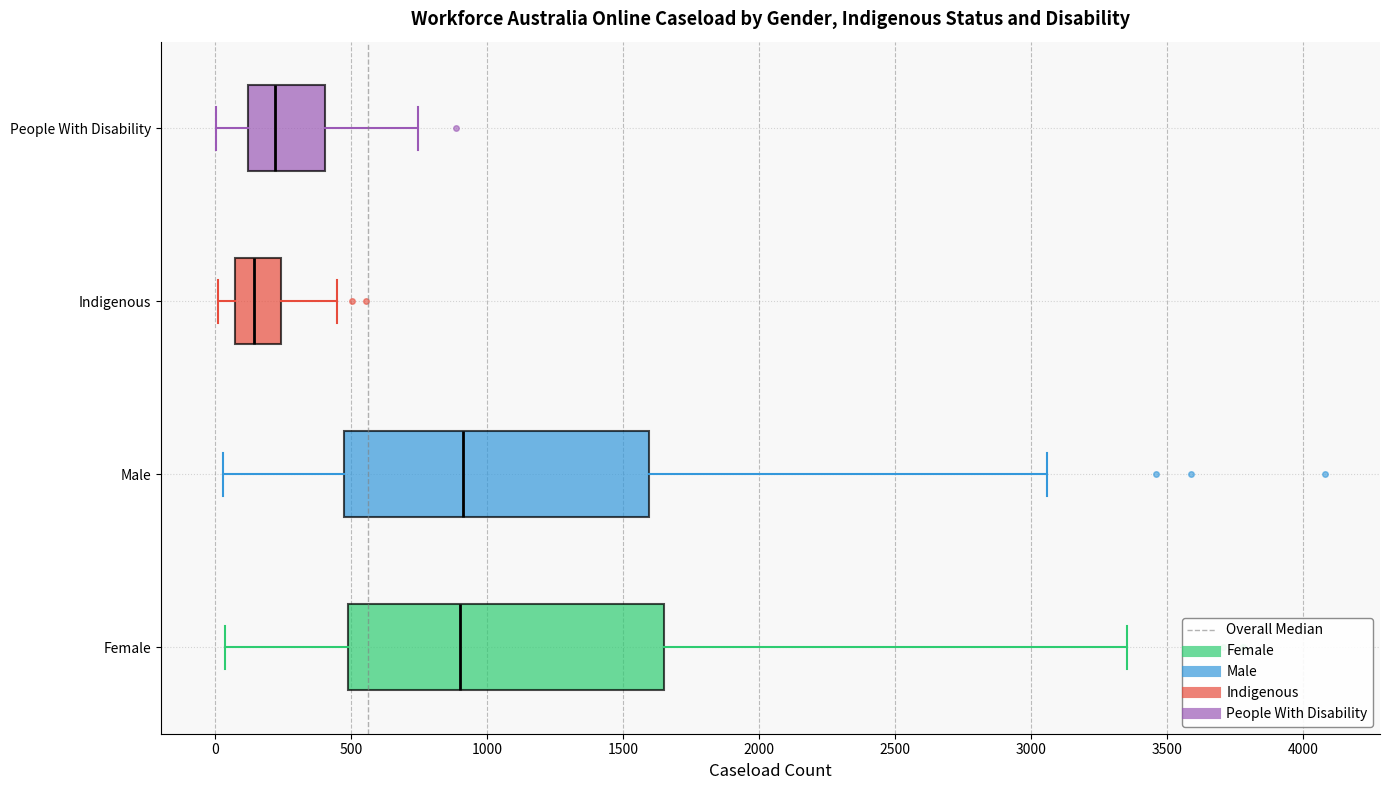

Reading bottom to top, transcribe this box plot: for each box, give where its median line is, the range the box spans, and where its two whiskers end, as read against the x-axis. The values are not printed on the chart, so give them approximately, as read against the axis.

Female: median 900, box 500 to 1650, whiskers 50 to 3350
Male: median 900, box 450 to 1600, whiskers 50 to 3050
Indigenous: median 150, box 100 to 250, whiskers 0 to 450
People With Disability: median 200, box 100 to 400, whiskers 0 to 750